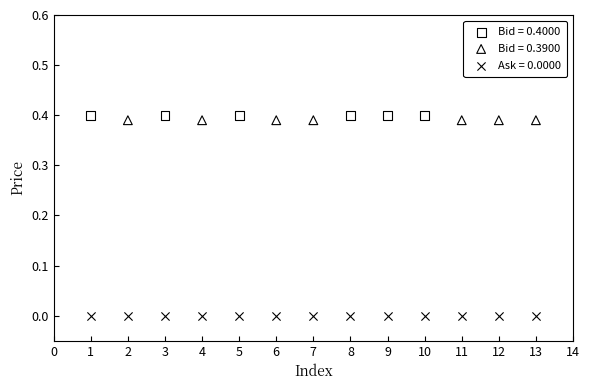

Which series reaches the minimum Y coordinate?

Ask = 0.0000